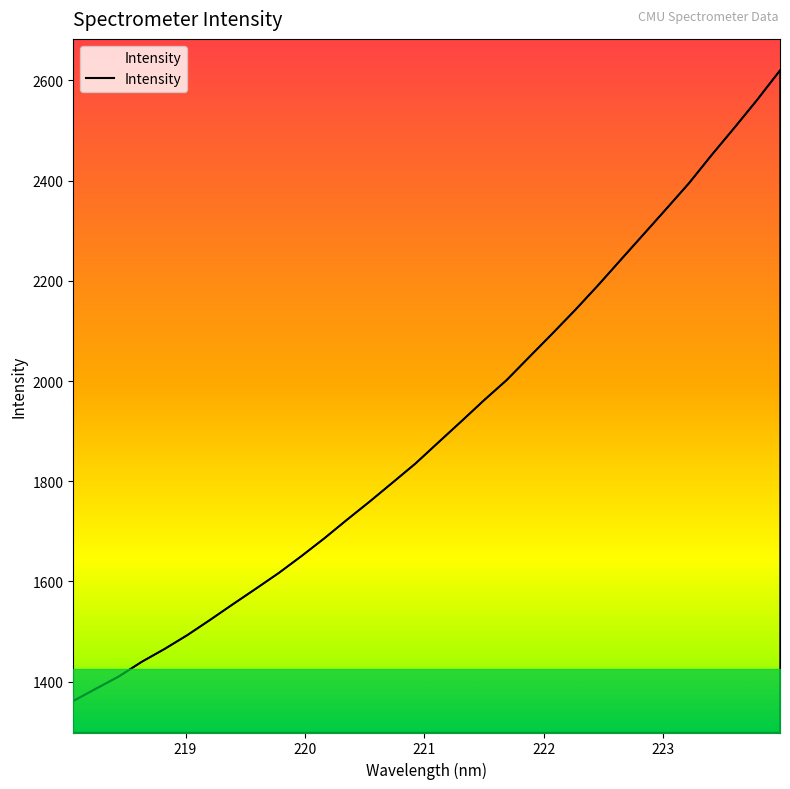

What is the minimum value shown in the chart?

1361.5